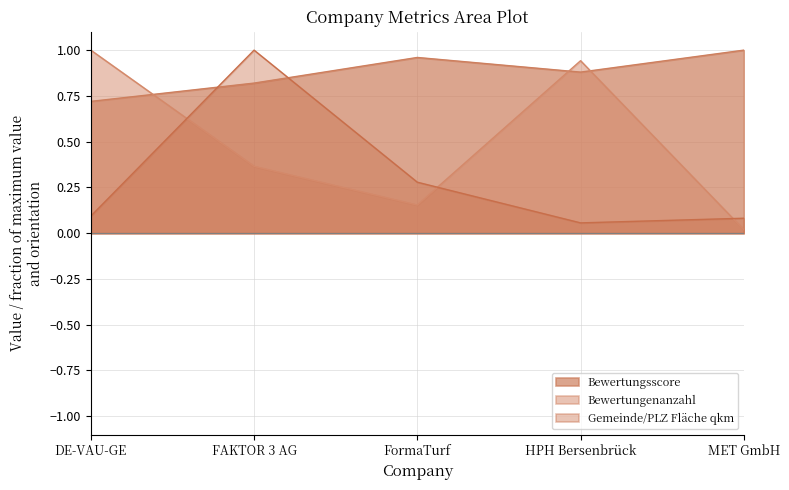

At which label does Gemeinde/PLZ Flaeche qkm reach its minimum?

HPH Bersenbrück